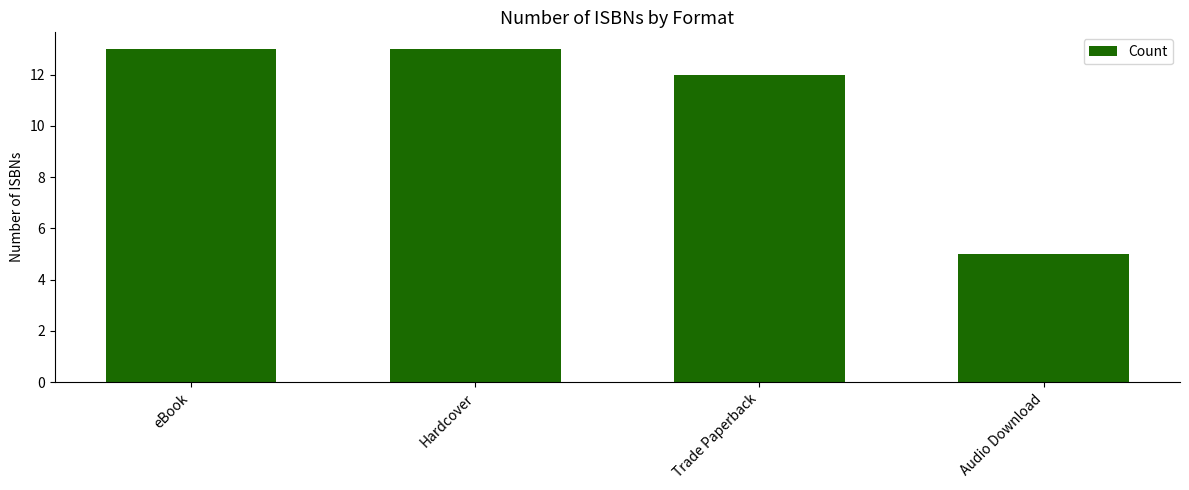

Reading left to right, transcribe all the data shown in this chart.

eBook=13	Hardcover=13	Trade Paperback=12	Audio Download=5